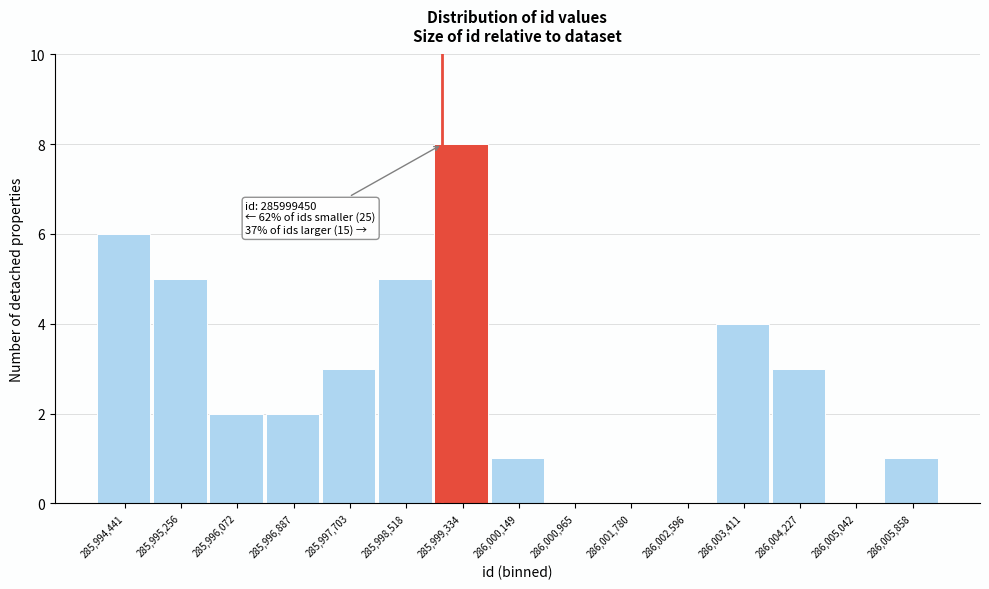

Reading left to right, list all the values displayed in this chart.

285,994,441=6	285,995,256=5	285,996,072=2	285,996,887=2	285,997,703=3	285,998,518=5	285,999,334=8	286,000,149=1	286,000,965=0	286,001,780=0	286,002,596=0	286,003,411=4	286,004,227=3	286,005,042=0	286,005,858=1